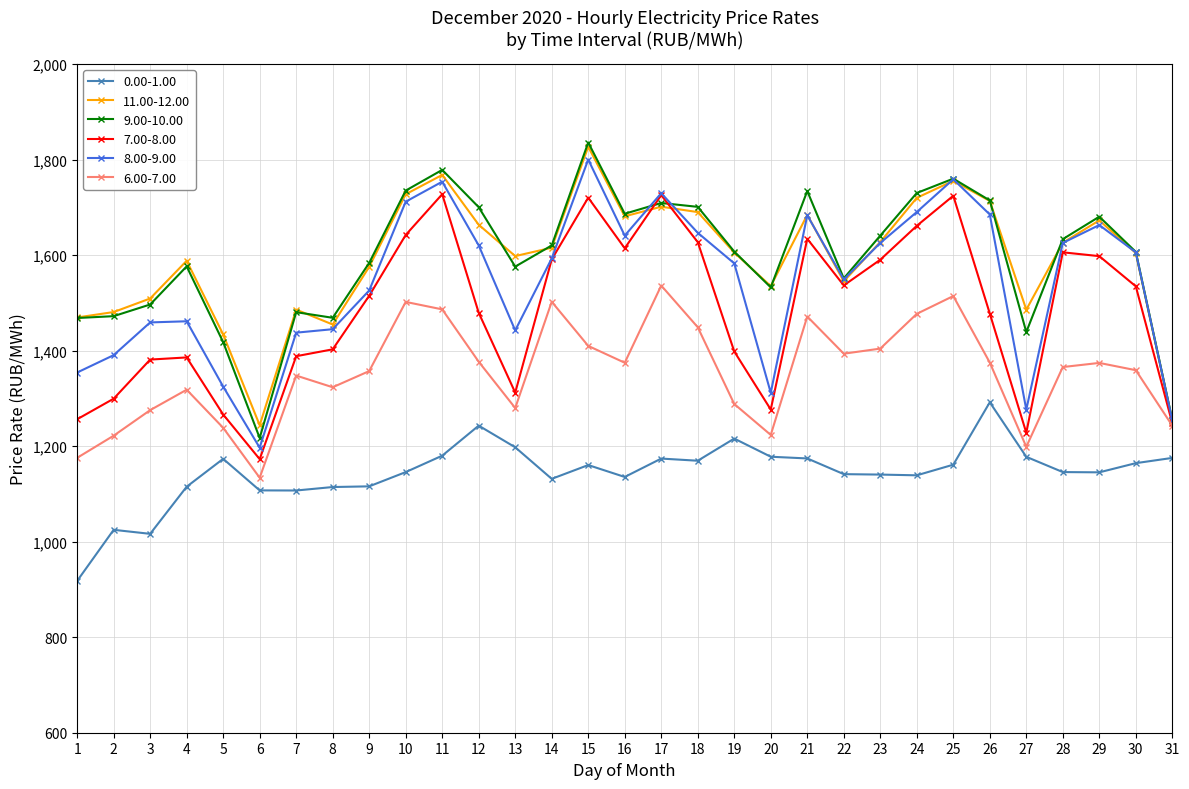

What value does the 6.00-7.00 series have at 27?

1198.6